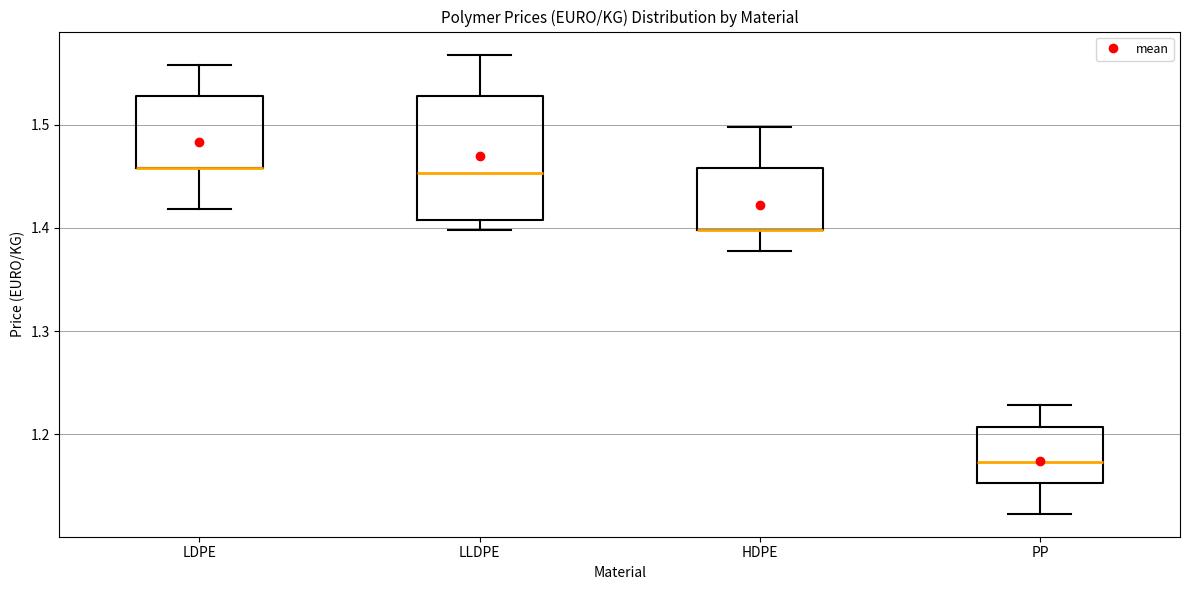

Reading left to right, transcribe this box plot: for each box, give where its median line is, the range the box spans, and where its two whiskers end, as read against the y-axis. The values are not printed on the chart, so give them approximately, as read against the axis.

LDPE: median 1.46 (drawn on the box's lower edge), box 1.46 to 1.53, whiskers 1.42 to 1.56
LLDPE: median 1.45, box 1.41 to 1.53, whiskers 1.40 to 1.57
HDPE: median 1.40 (drawn on the box's lower edge), box 1.40 to 1.46, whiskers 1.38 to 1.50
PP: median 1.17, box 1.15 to 1.21, whiskers 1.12 to 1.23